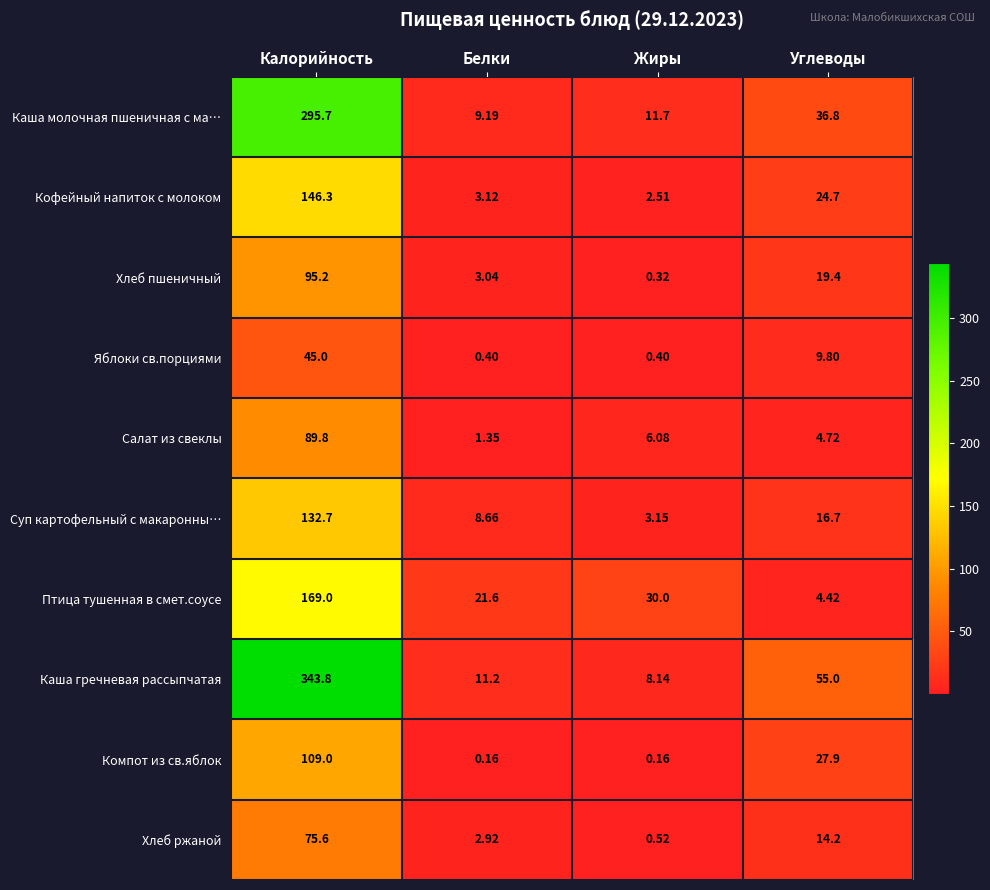

Which label corresponds to the largest value in the chart?

Калорийность